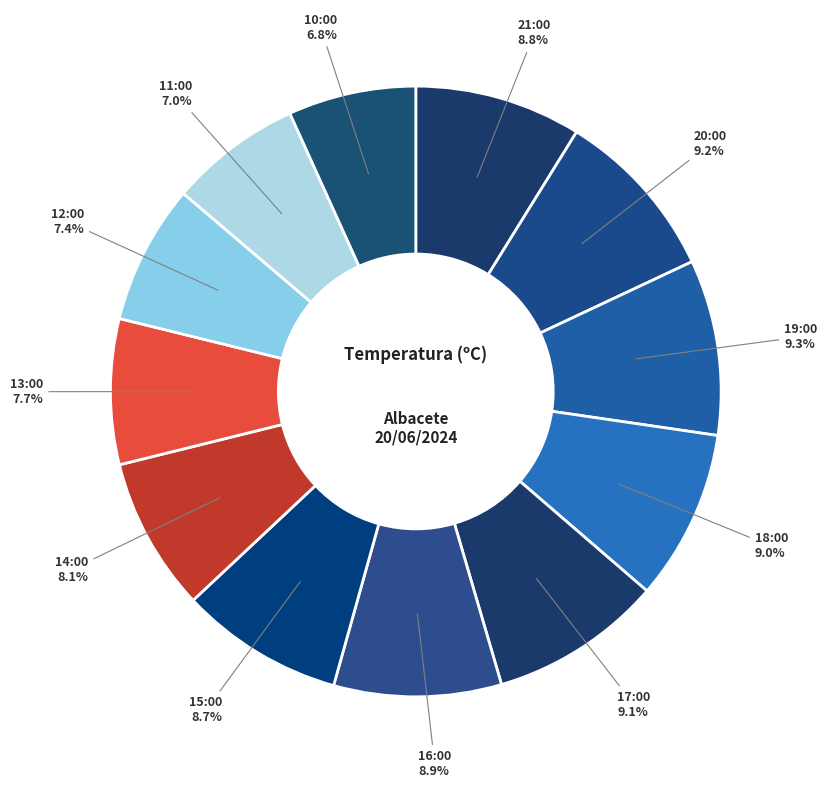

How many segments does this pie chart have?

12